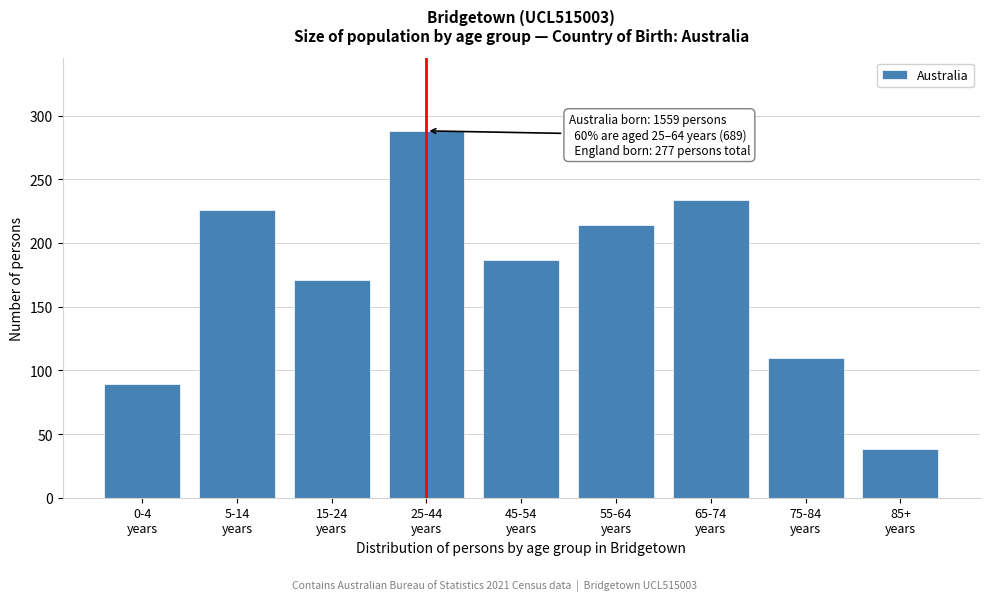

Reading left to right, what are all the values shown in this chart?

89	226	171	288	187	214	234	110	38